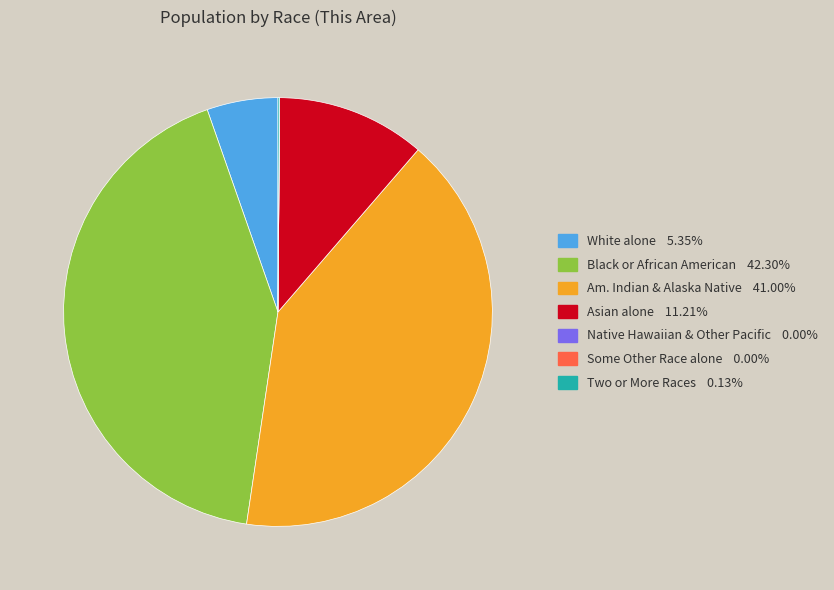

Is there any slice that represents more than half of the pie?

No